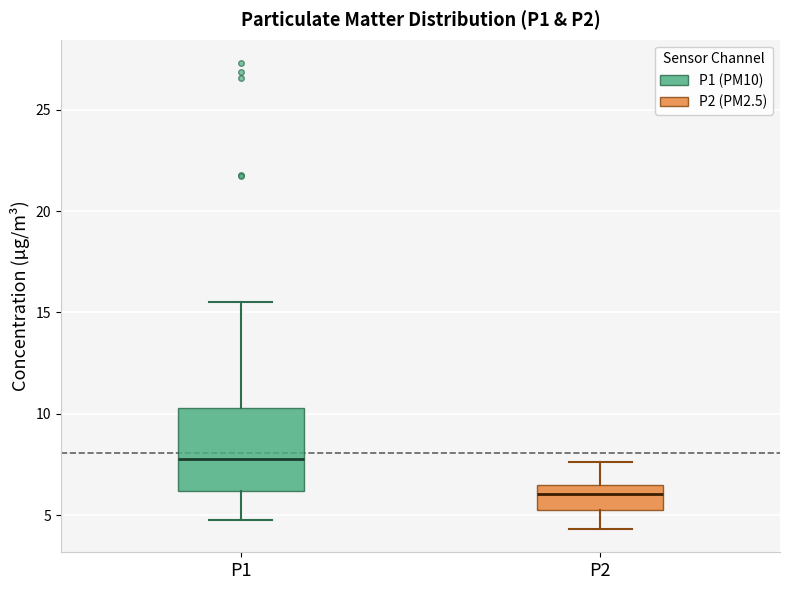

Comparing the boxes themselves (not the whiskers), which one is the tallest?

P1